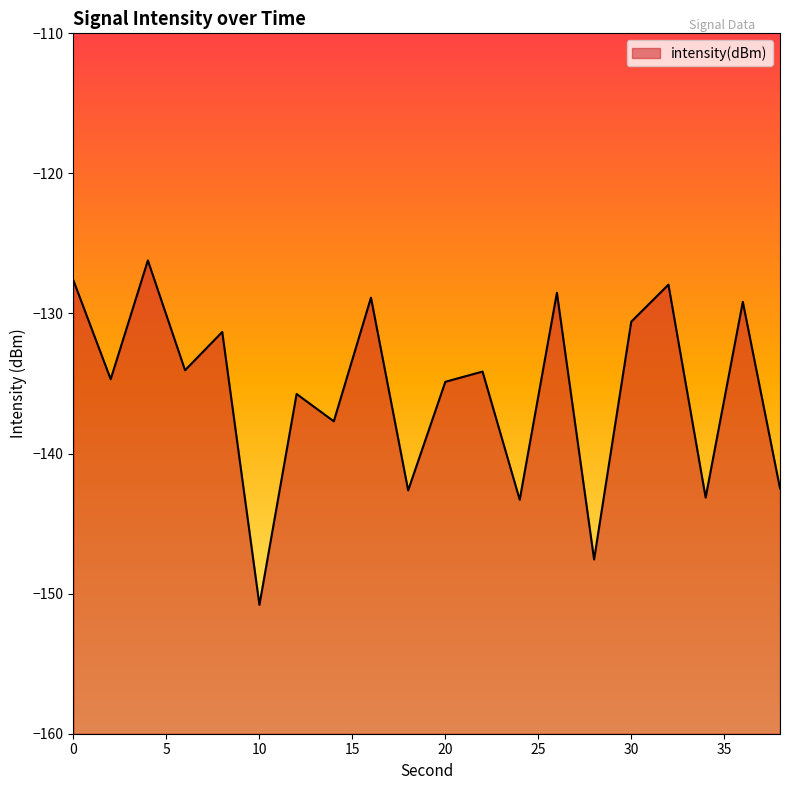

True or false: the data shows -73.7 at 12.

False